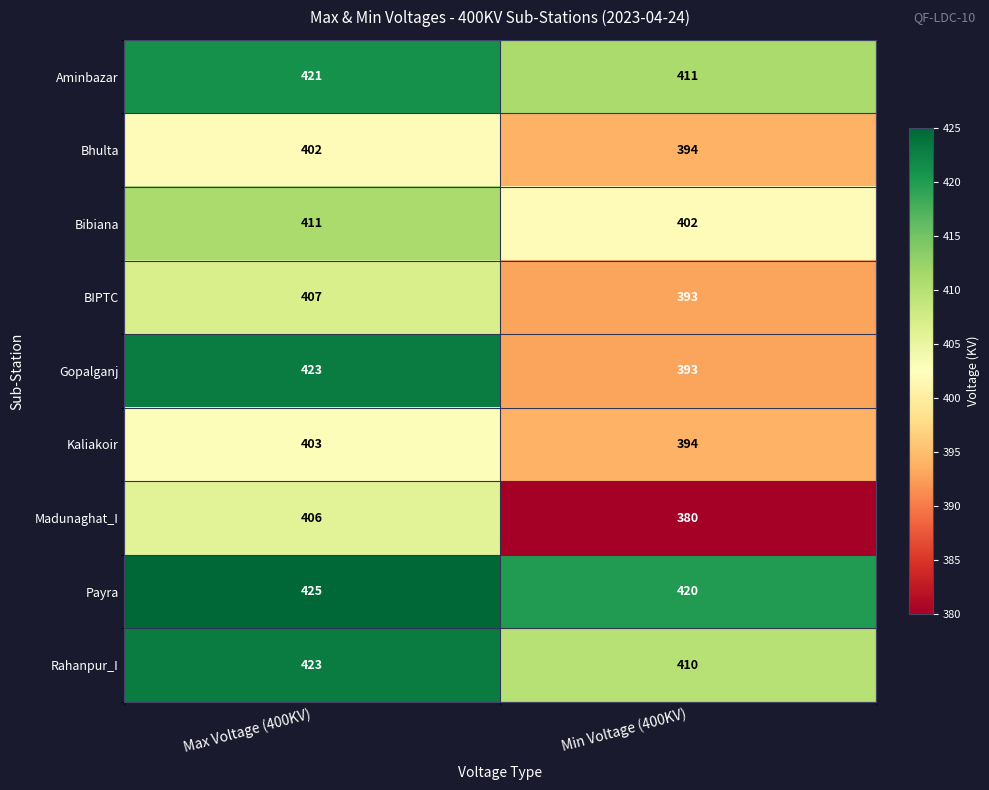

Is the value of Gopalganj at Min Voltage (400KV) greater than the value of Bhulta at Max Voltage (400KV)?

No